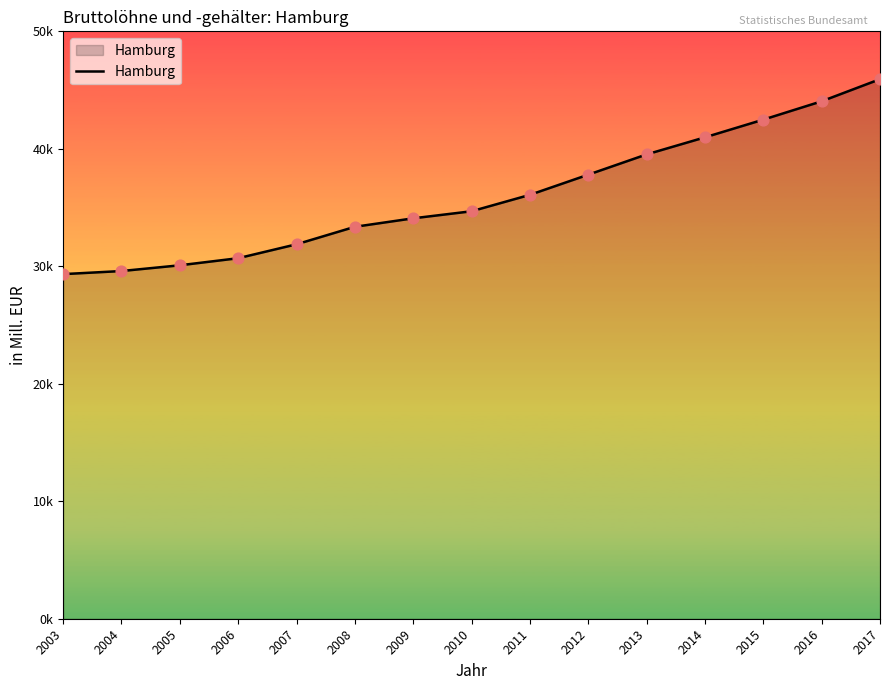

What is the ratio of the value at 2012 to the value at 2005?

1.3